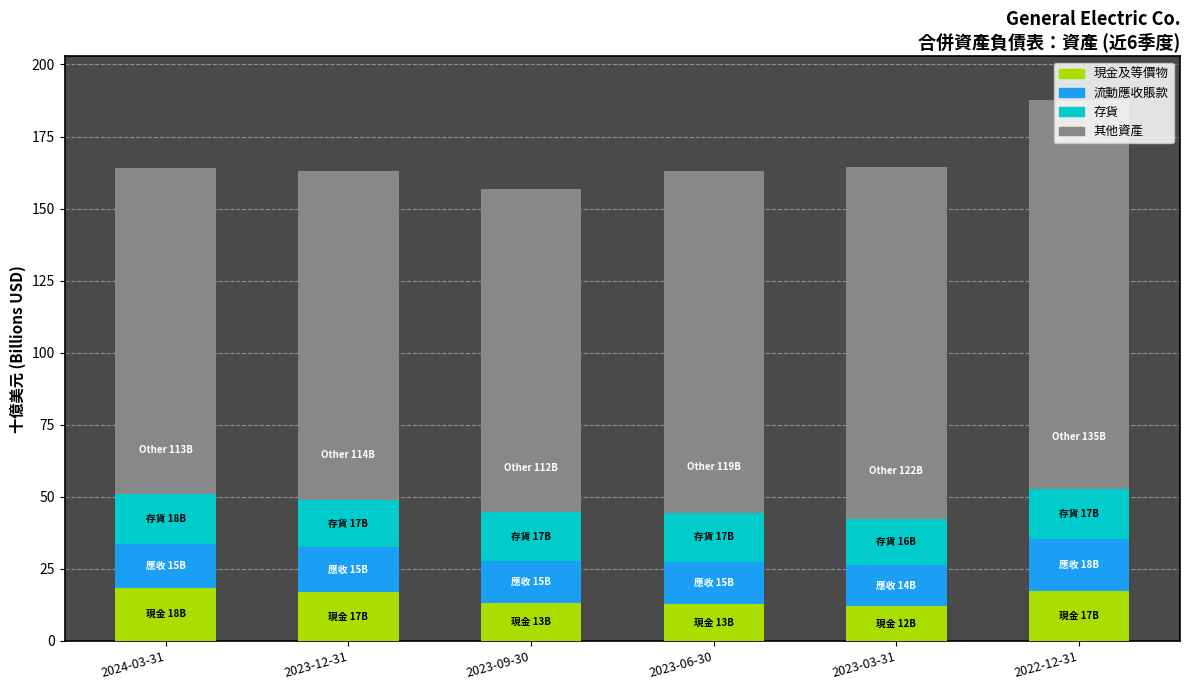

At which category is the sum across all series the highest?

2022-12-31